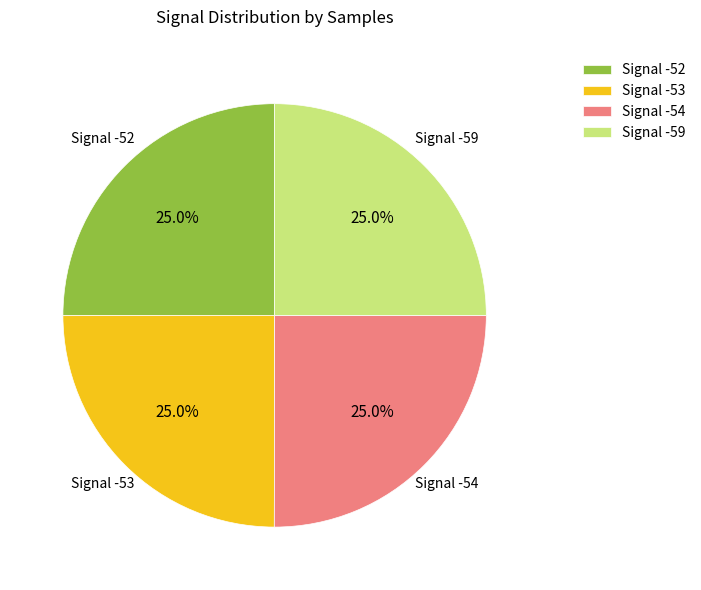

Count the number of slices in the pie.

4